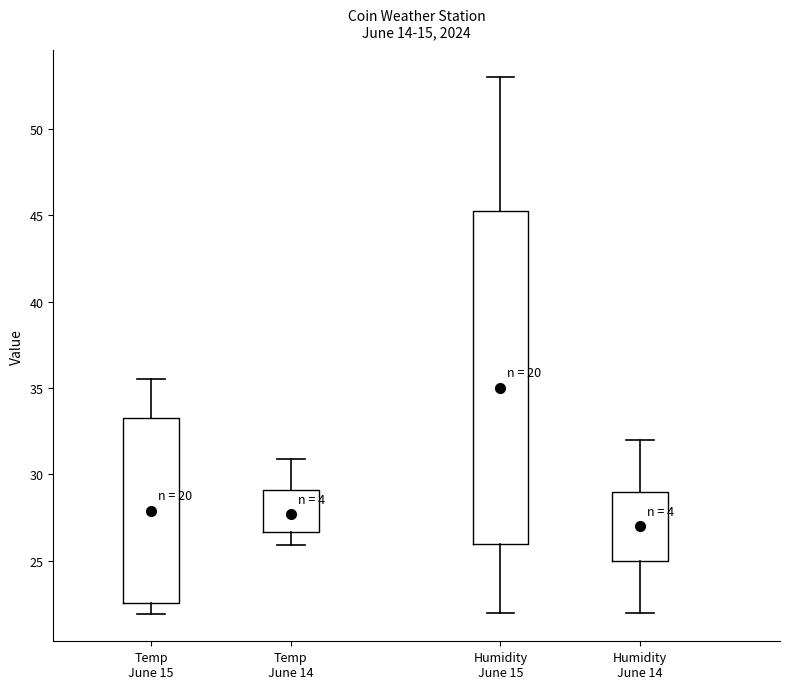

Reading left to right, read every box against the y-axis: the position of its median line, the range the box covers, and the ends of its whiskers. The values are not printed on the chart, so give them approximately, as read against the axis.

Temp June 15: median 28.0, box 22.5 to 33.5, whiskers 22.0 to 35.5
Temp June 14: median 27.5, box 26.5 to 29.0, whiskers 26.0 to 31.0
Humidity June 15: median 35.0, box 26.0 to 45.5, whiskers 22.0 to 53.0
Humidity June 14: median 27.0, box 25.0 to 29.0, whiskers 22.0 to 32.0